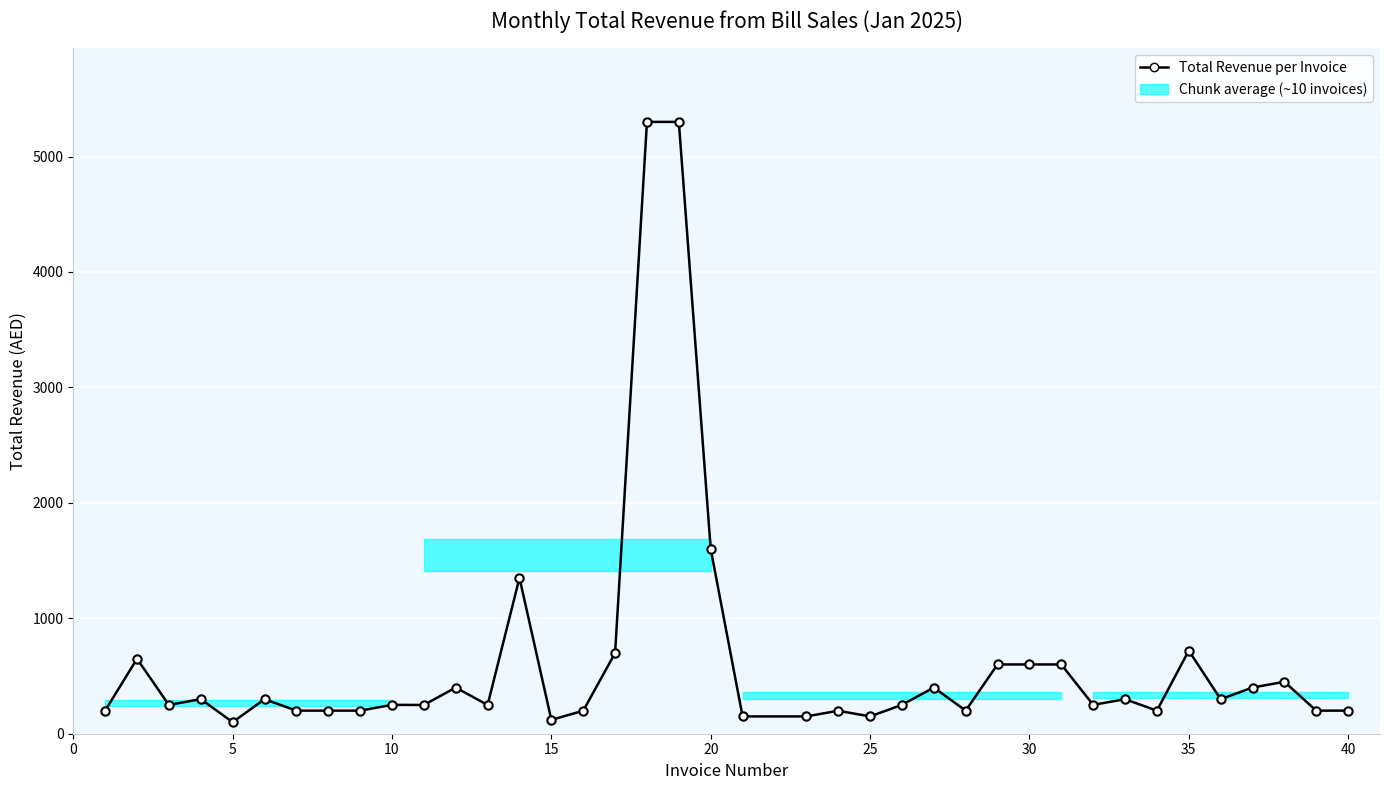

What is the value of the 23rd point from the left?

199